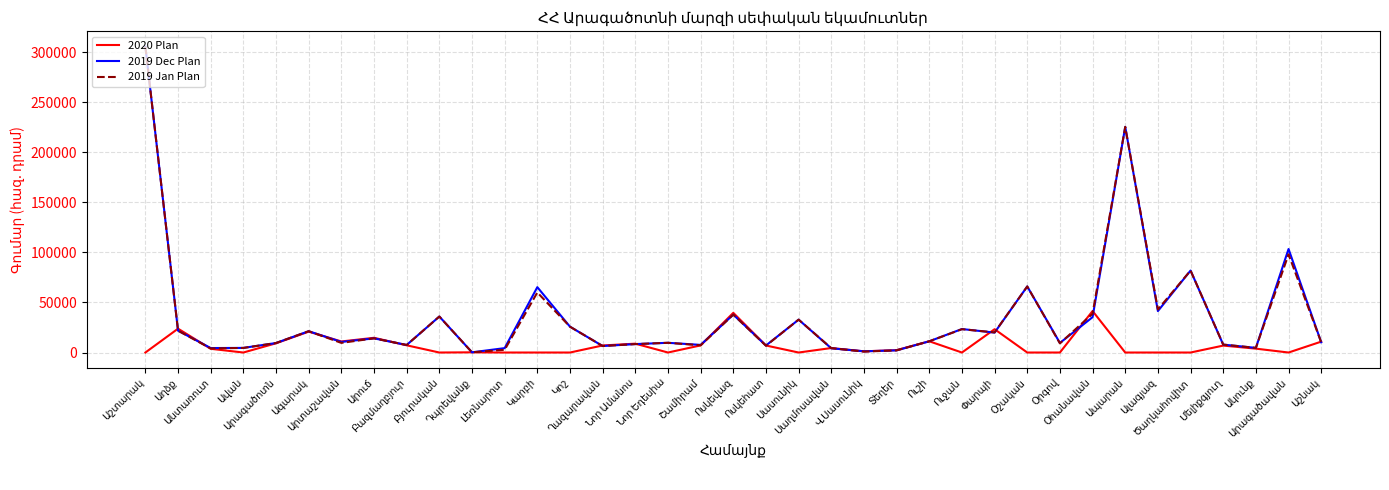

Is the value of 2019 Dec Plan at Անտառուտ greater than the value of 2020 Plan at Լեռնարոտ?

Yes